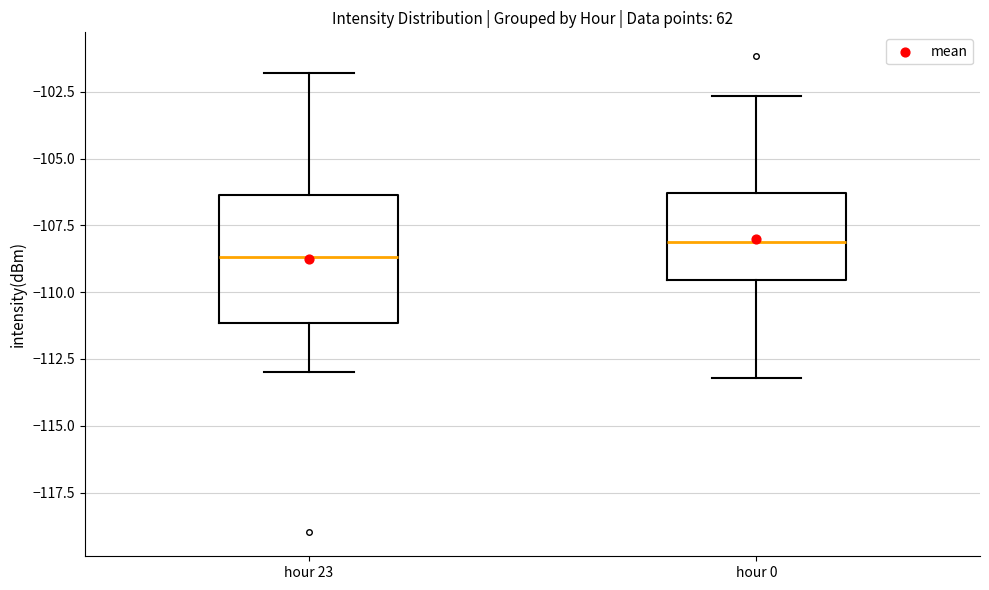

Which box is the tallest, from its lower edge to its upper edge?

hour 23